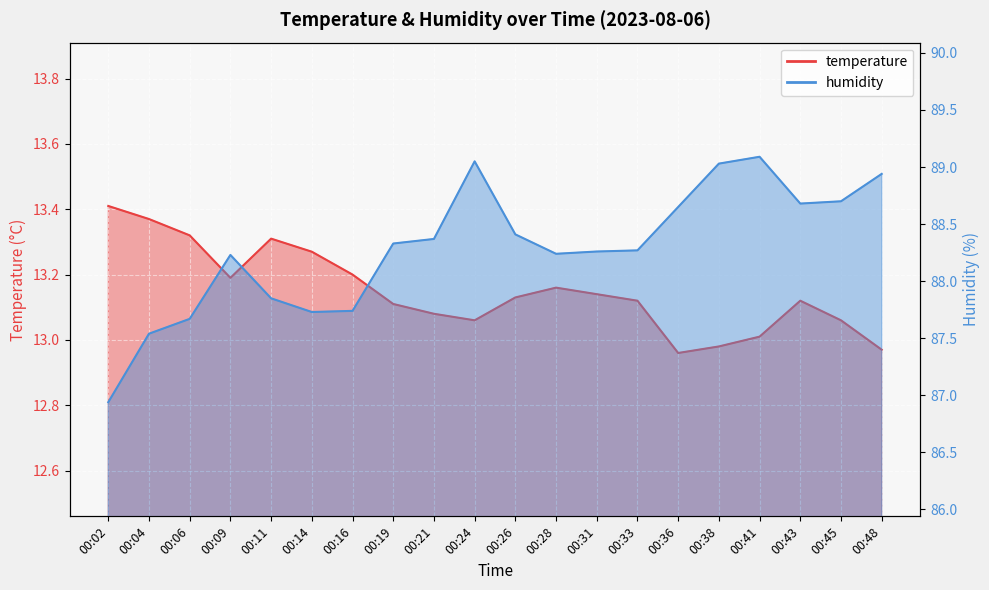

True or false: temperature and humidity intersect in this chart.

False